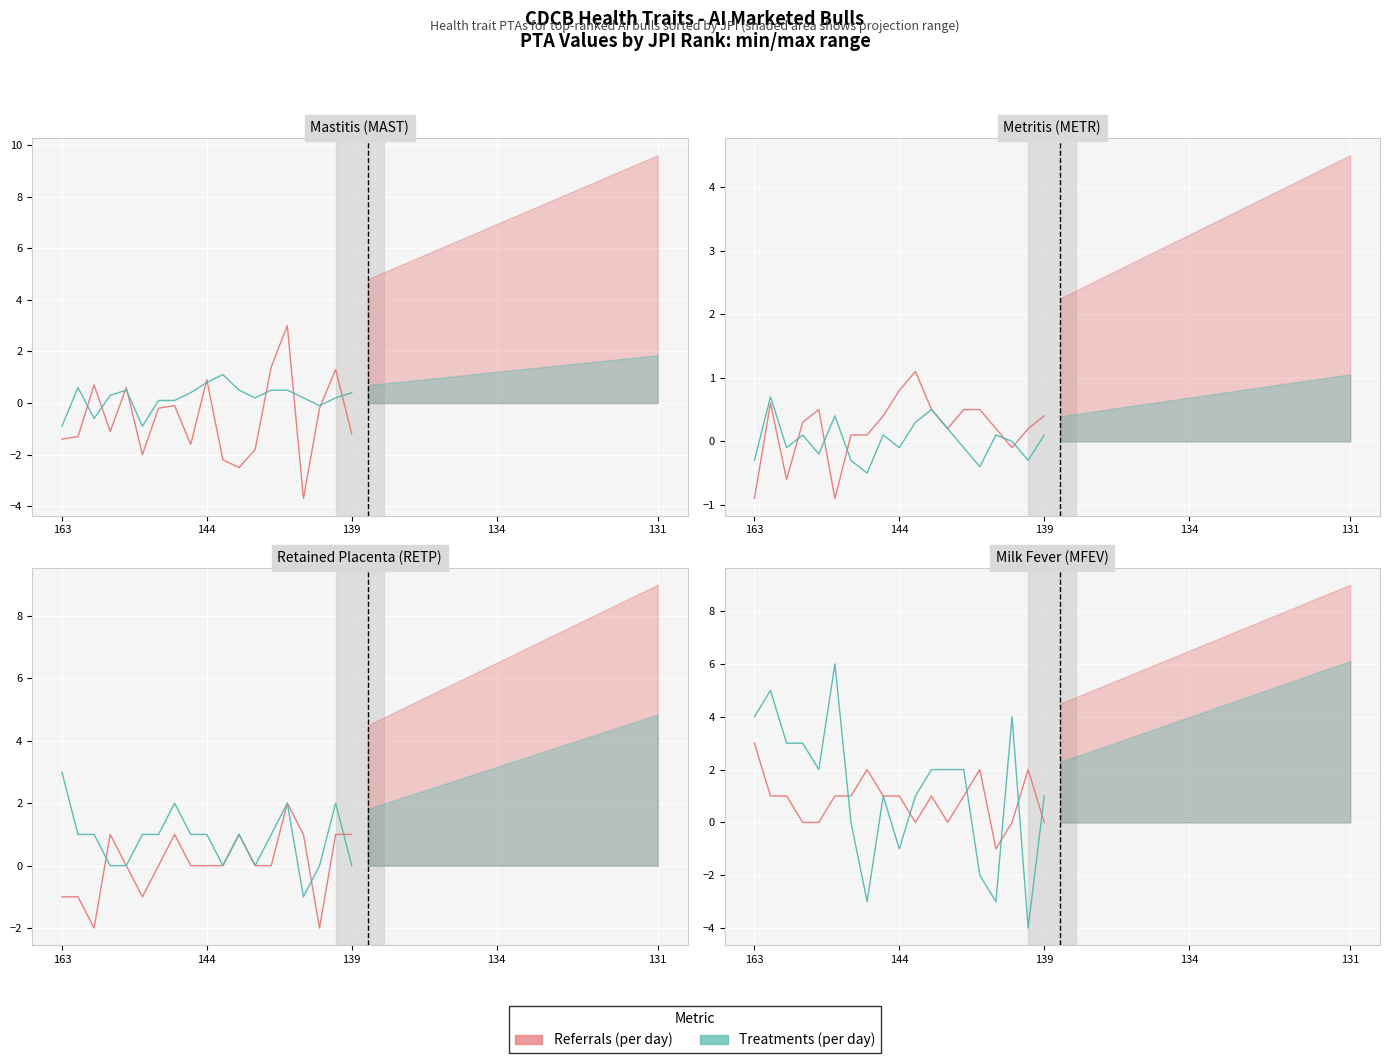

At how many categories does at least one series exceed 0?

18